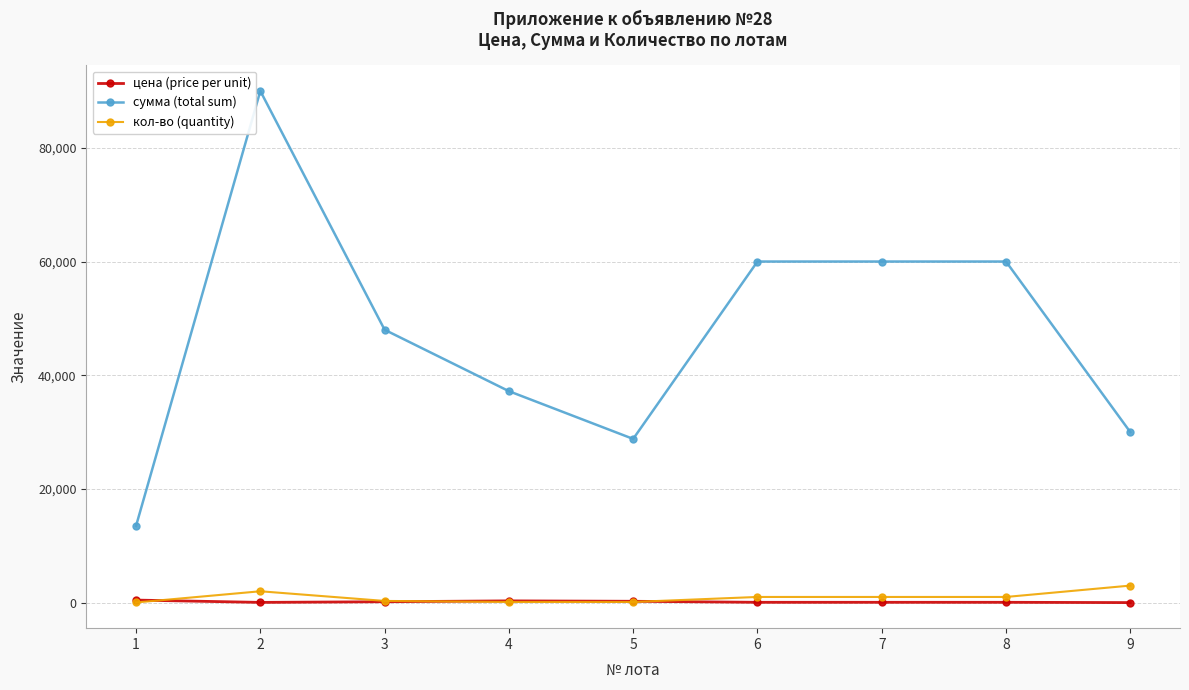

What is the total value across all series at 2?

92045